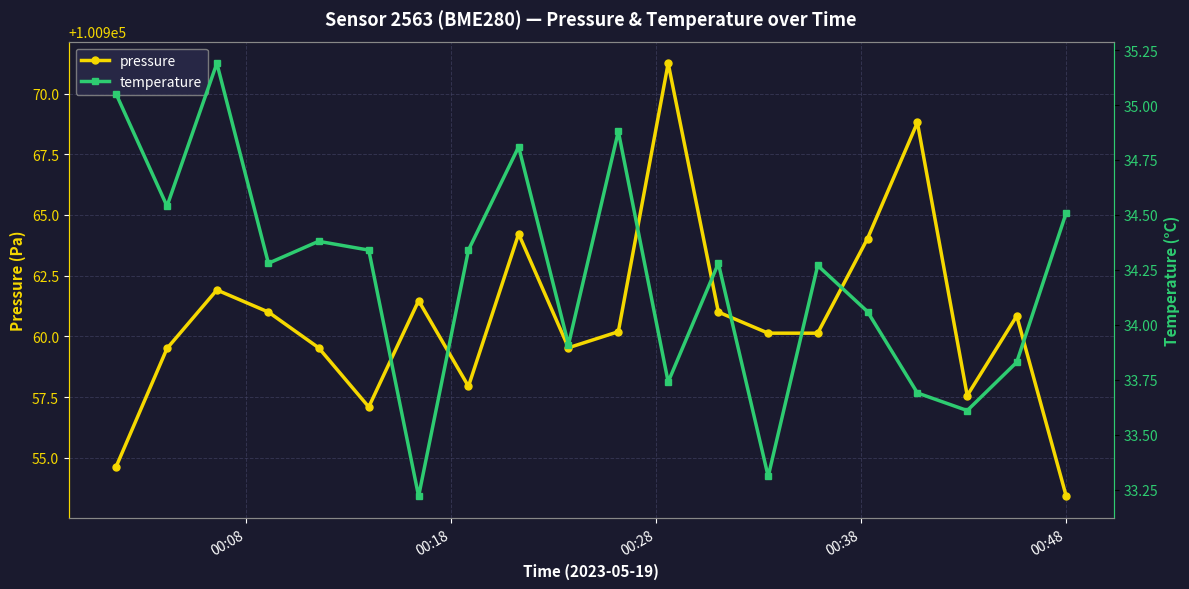

What is the value of the pressure point at the 6th from the left?

100957.1